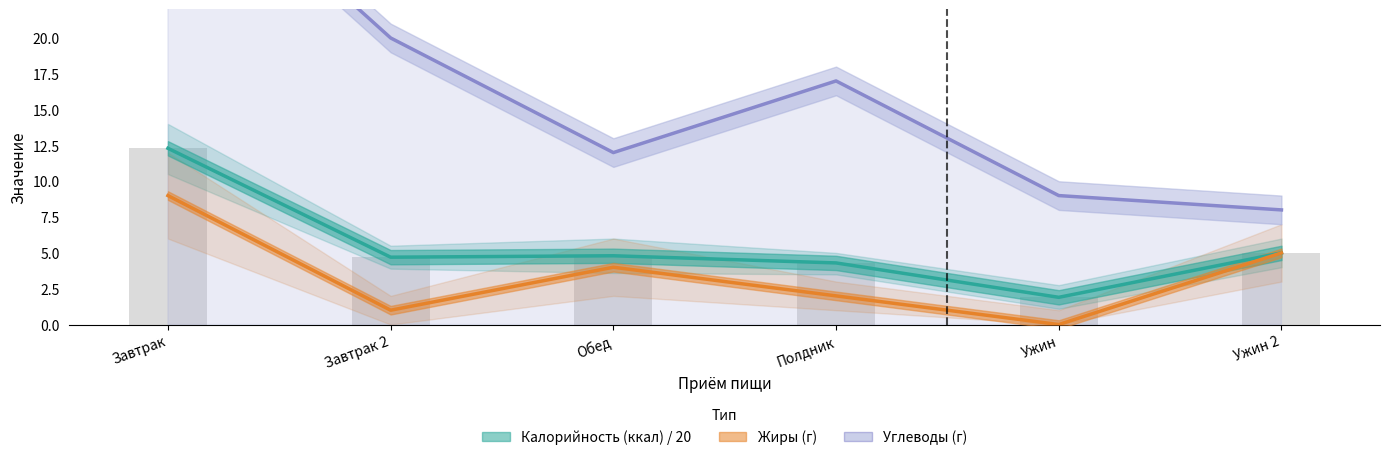

What is the difference between the Калорийность (ккал) / 20 values at Ужин and Полдник?

2.4